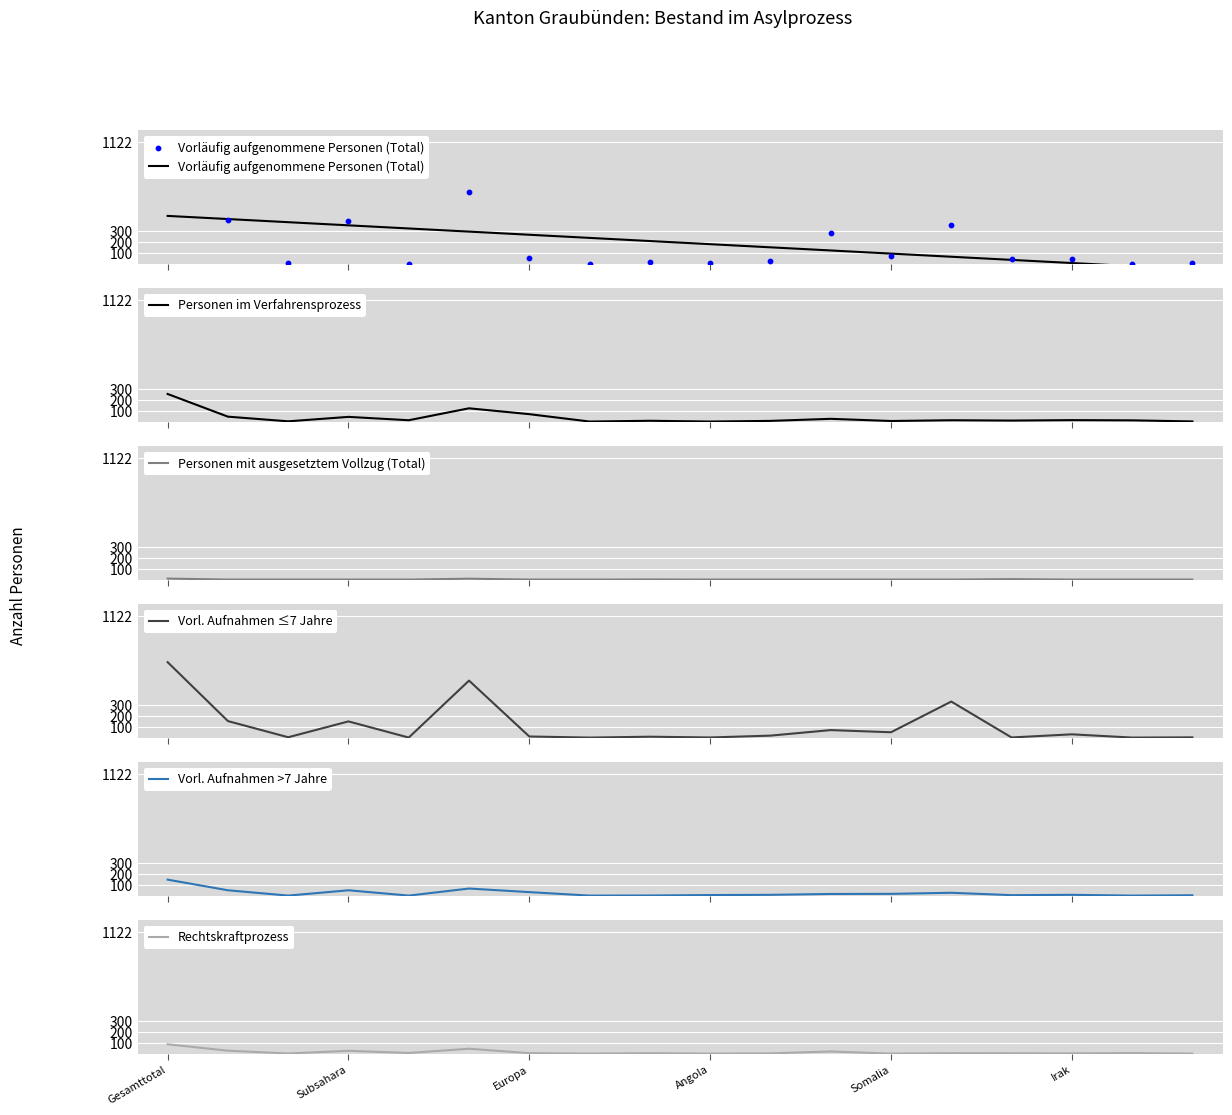

What is the total value across all series at 13?

732